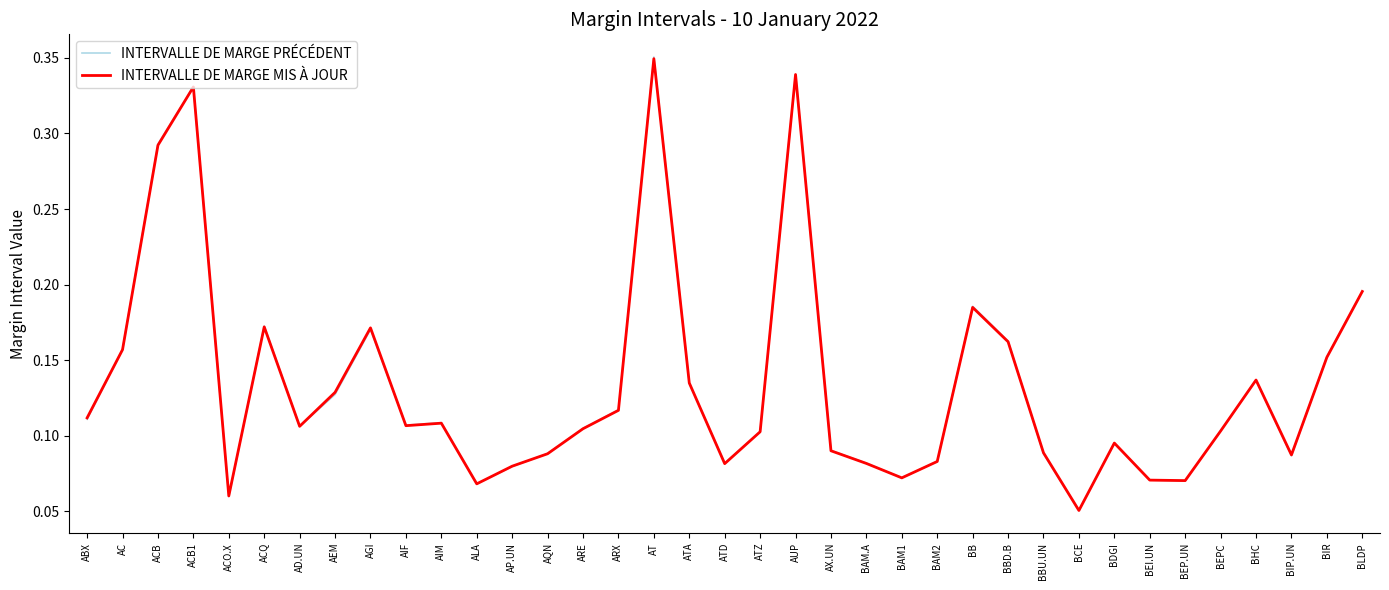

Between BBU.UN and BEP.UN, which series saw the biggest shift?

INTERVALLE DE MARGE MIS À JOUR